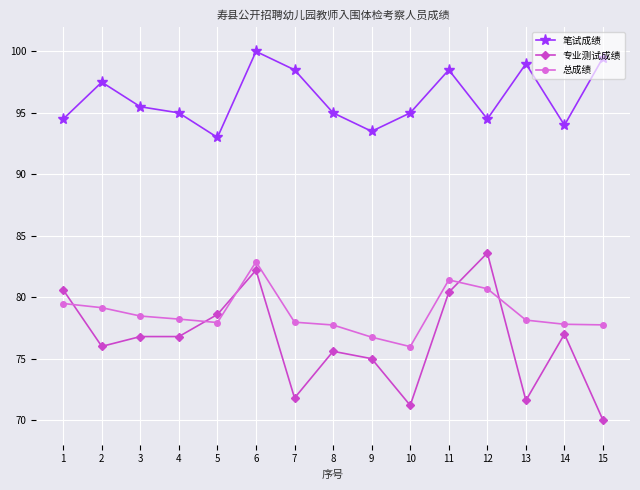

Which series has the largest total across all categories?

笔试成绩